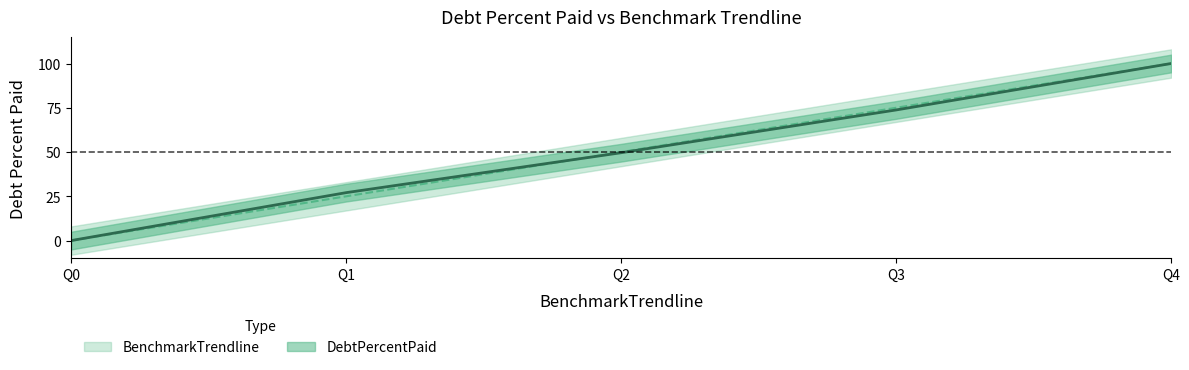

At which category is the sum across all series the highest?

Q4